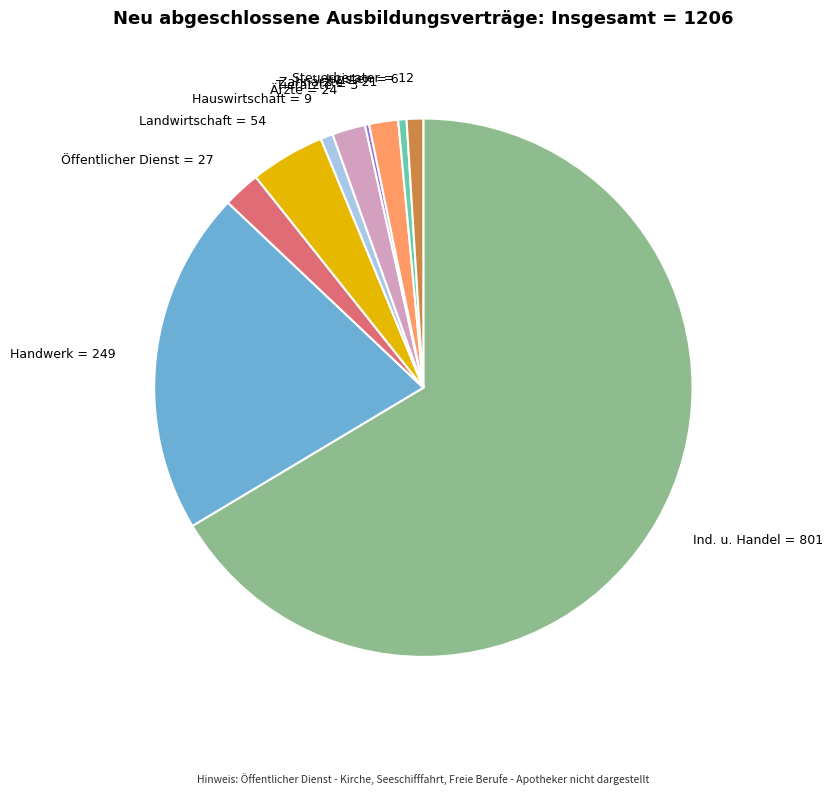

Do Zahnärzte = 21 and Handwerk = 249 together represent more than half of the pie?

No